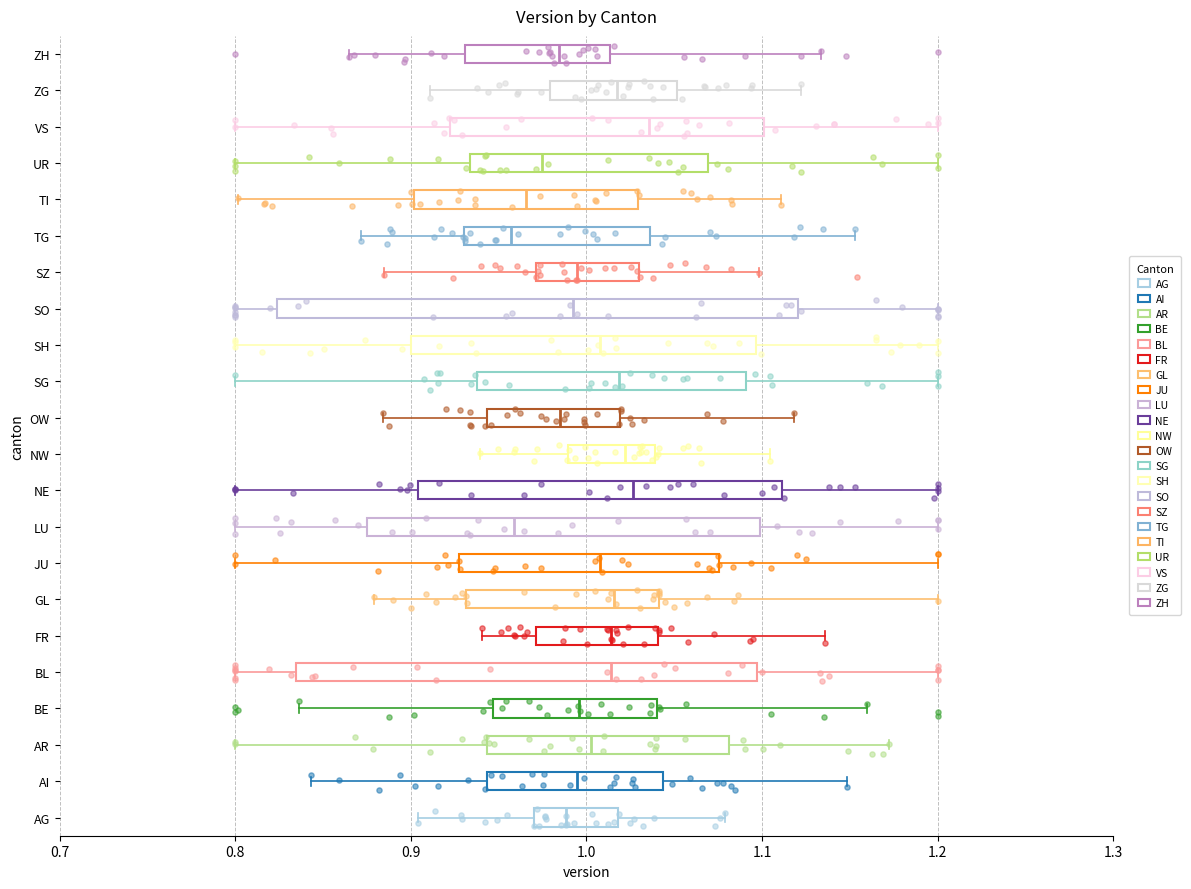

Which box is the widest, from its left edge to its right edge?

SO